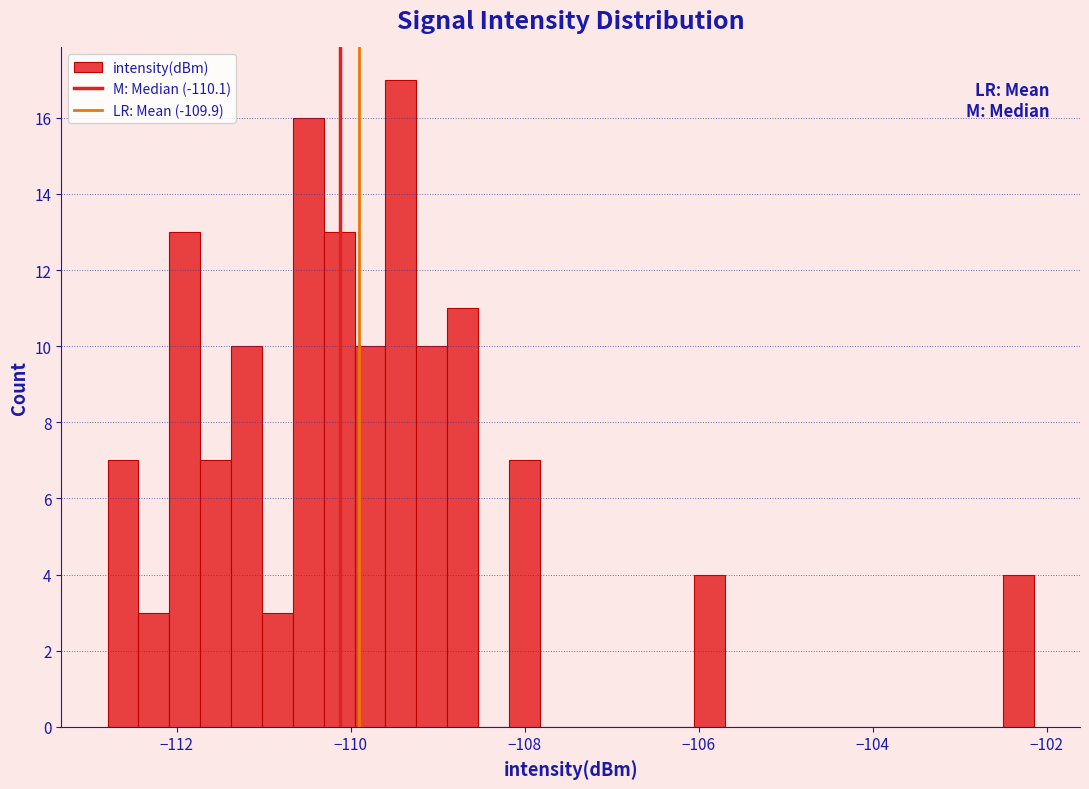

Read against the x-axis, roughly where is the centre of the tallest bar?

-109.4